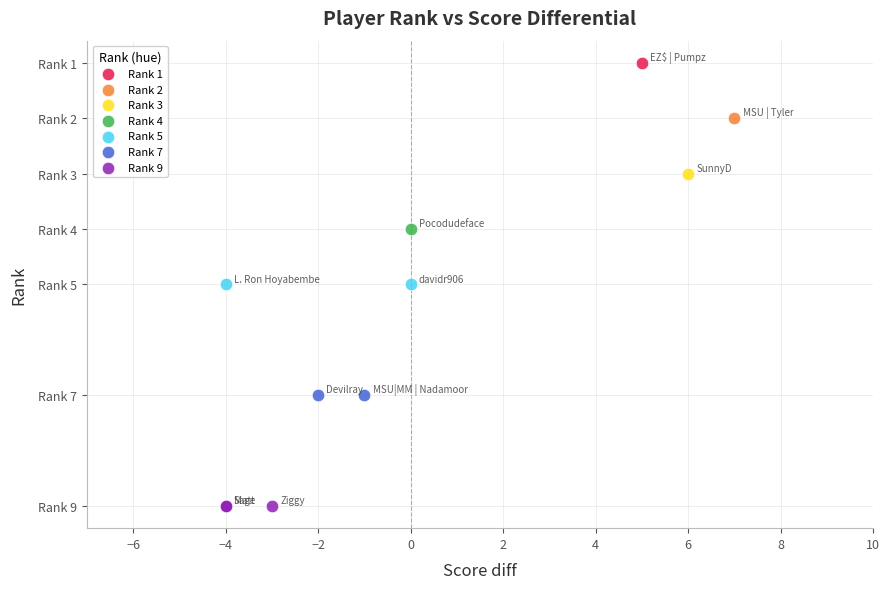

What are all the series names shown in the legend?

Rank 1, Rank 2, Rank 3, Rank 4, Rank 5, Rank 7, Rank 9